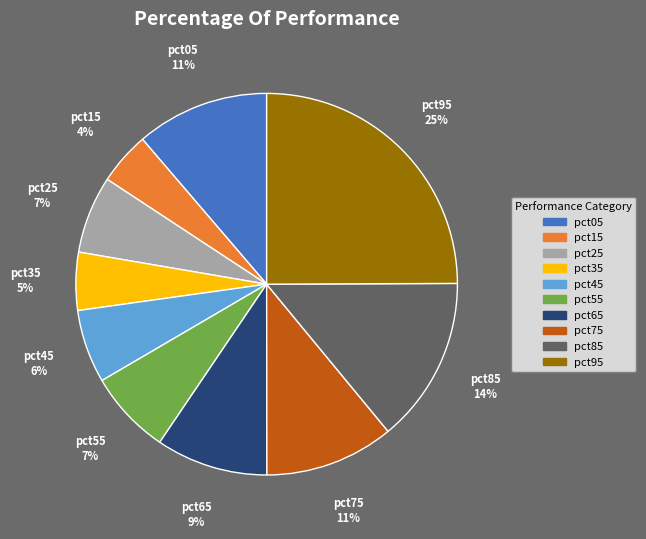

Is there any slice that represents more than half of the pie?

No